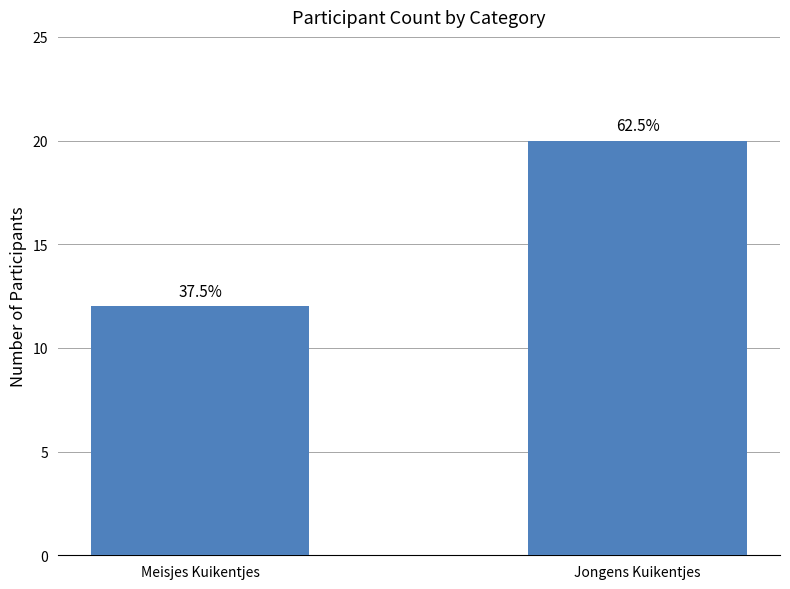

The chart shows a value of 20 at Jongens Kuikentjes. True or false?

True